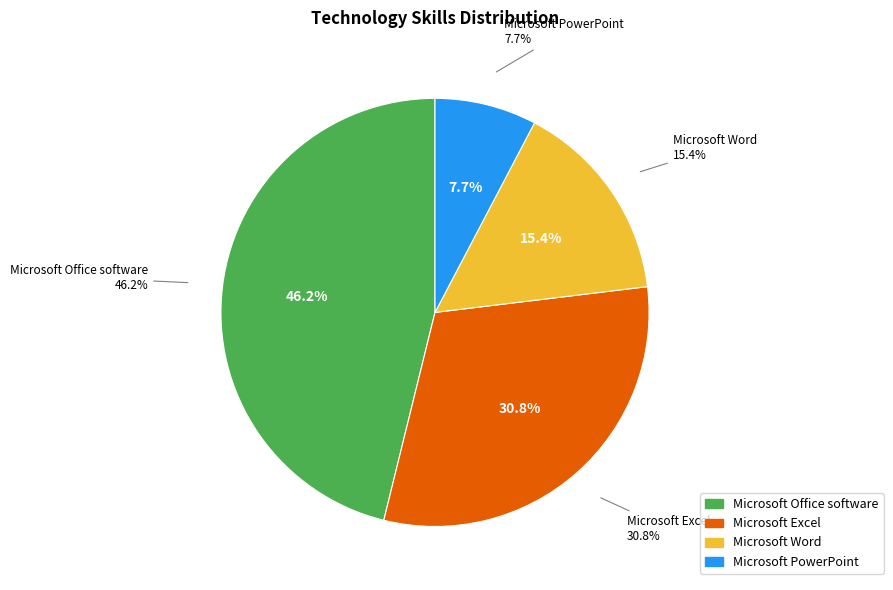

Does Microsoft Office software represent more than half of the total?

No